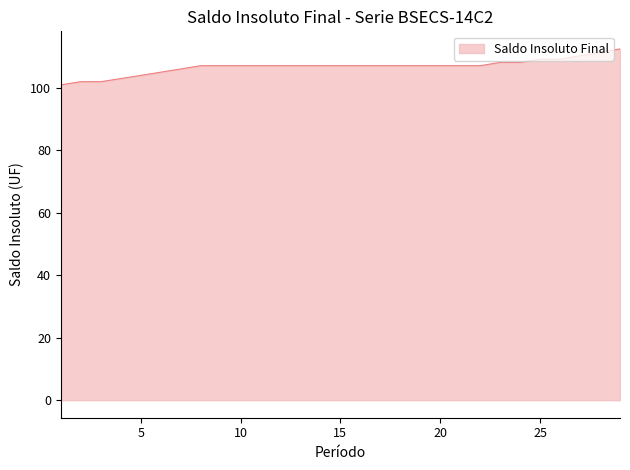

What is the greatest value displayed?

112.5